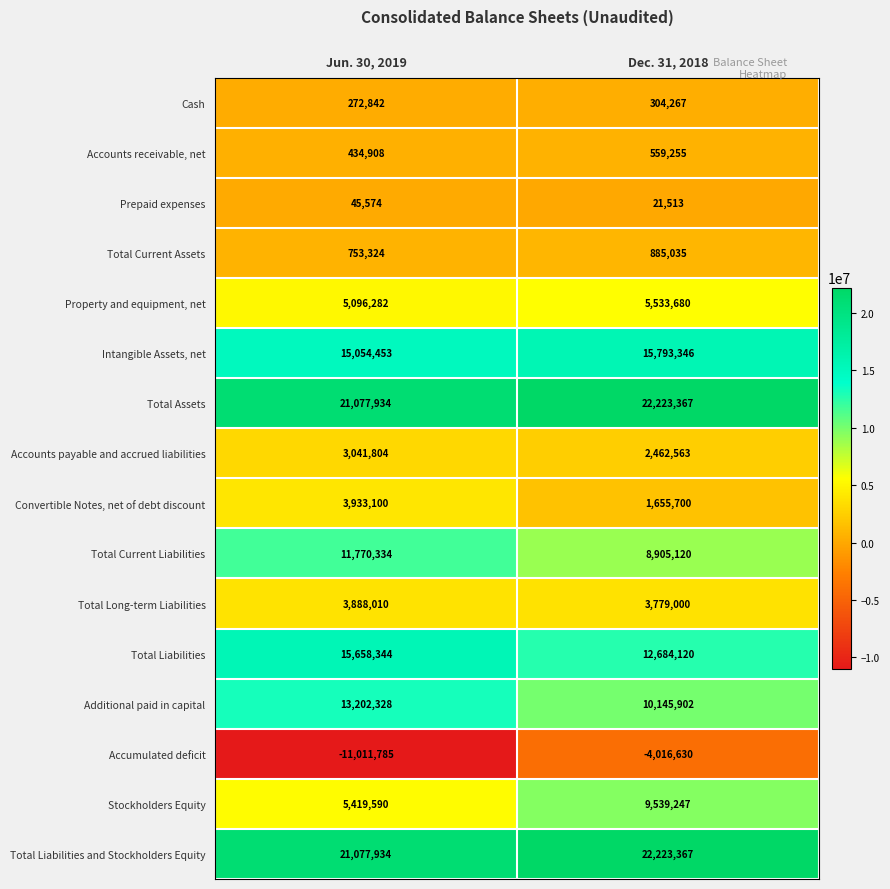

What is the sum of the Total Liabilities values at Dec. 31, 2018 and Jun. 30, 2019?

28342464